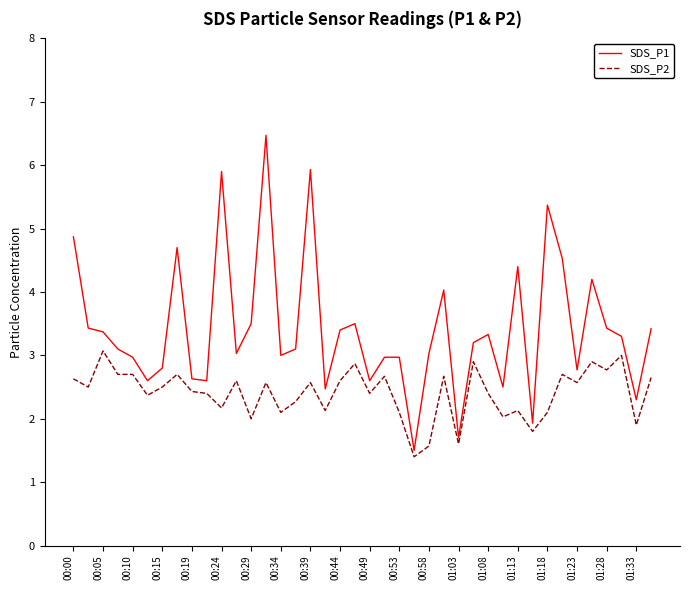

What is the maximum value for SDS_P2?

3.1